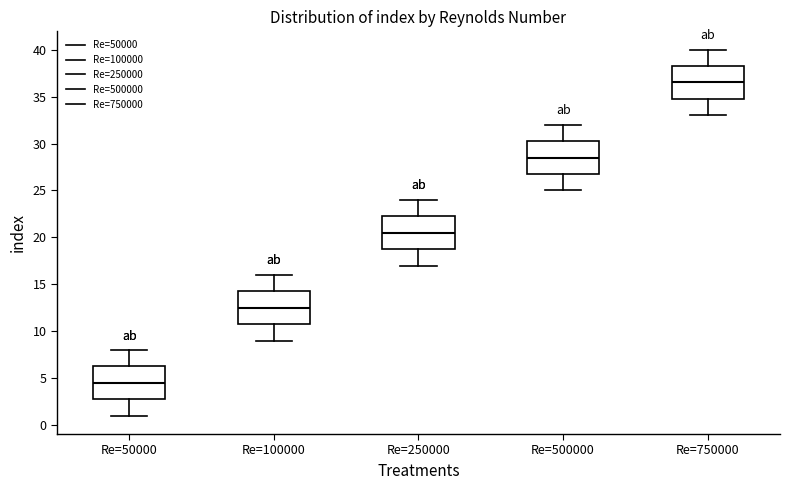

Reading left to right, transcribe this box plot: for each box, give where its median line is, the range the box spans, and where its two whiskers end, as read against the y-axis. The values are not printed on the chart, so give them approximately, as read against the axis.

Re=50000: median 4.5, box 3.0 to 6.5, whiskers 1.0 to 8.0
Re=100000: median 12.5, box 11.0 to 14.5, whiskers 9.0 to 16.0
Re=250000: median 20.5, box 19.0 to 22.5, whiskers 17.0 to 24.0
Re=500000: median 28.5, box 27.0 to 30.5, whiskers 25.0 to 32.0
Re=750000: median 36.5, box 35.0 to 38.5, whiskers 33.0 to 40.0